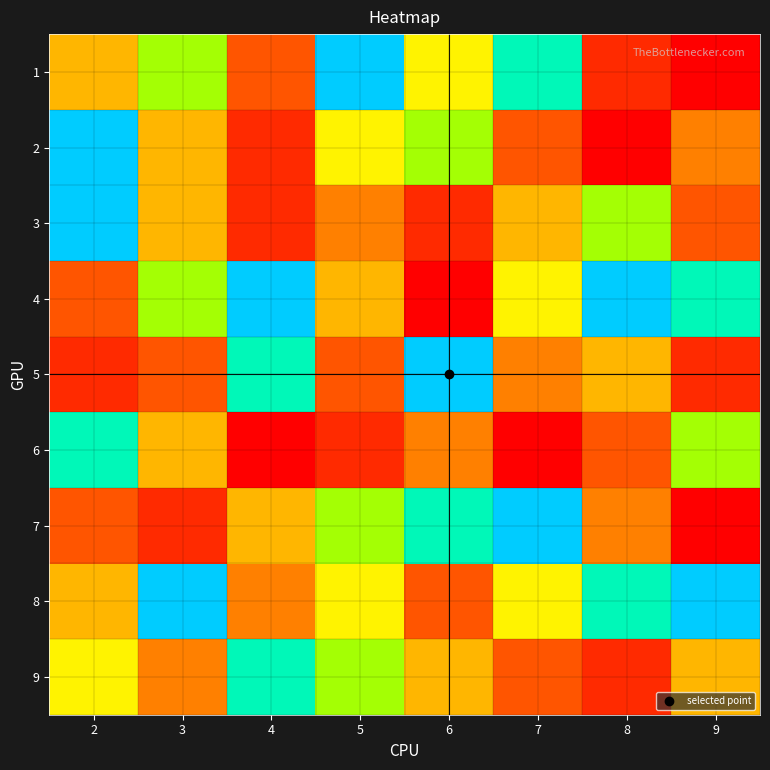

Reading right to left, what are all the values shown in this chart?

1: 9=1	8=2	7=8	6=6	5=9	4=3	3=7	2=5
2: 9=4	8=1	7=3	6=7	5=6	4=2	3=5	2=9
3: 9=3	8=7	7=5	6=2	5=4	4=2	3=5	2=9
4: 9=8	8=9	7=6	6=1	5=5	4=9	3=7	2=3
5: 9=2	8=5	7=4	6=9	5=3	4=8	3=3	2=2
6: 9=7	8=3	7=1	6=4	5=2	4=1	3=5	2=8
7: 9=1	8=4	7=9	6=8	5=7	4=5	3=2	2=3
8: 9=9	8=8	7=6	6=3	5=6	4=4	3=9	2=5
9: 9=5	8=2	7=3	6=5	5=7	4=8	3=4	2=6